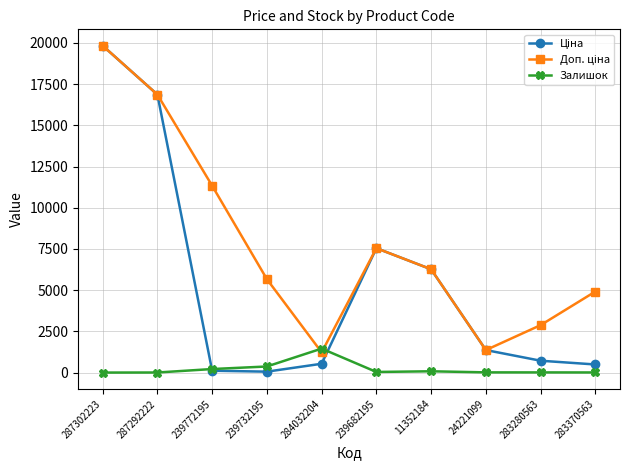

Where is Залишок nearest to the value 728?

239732195